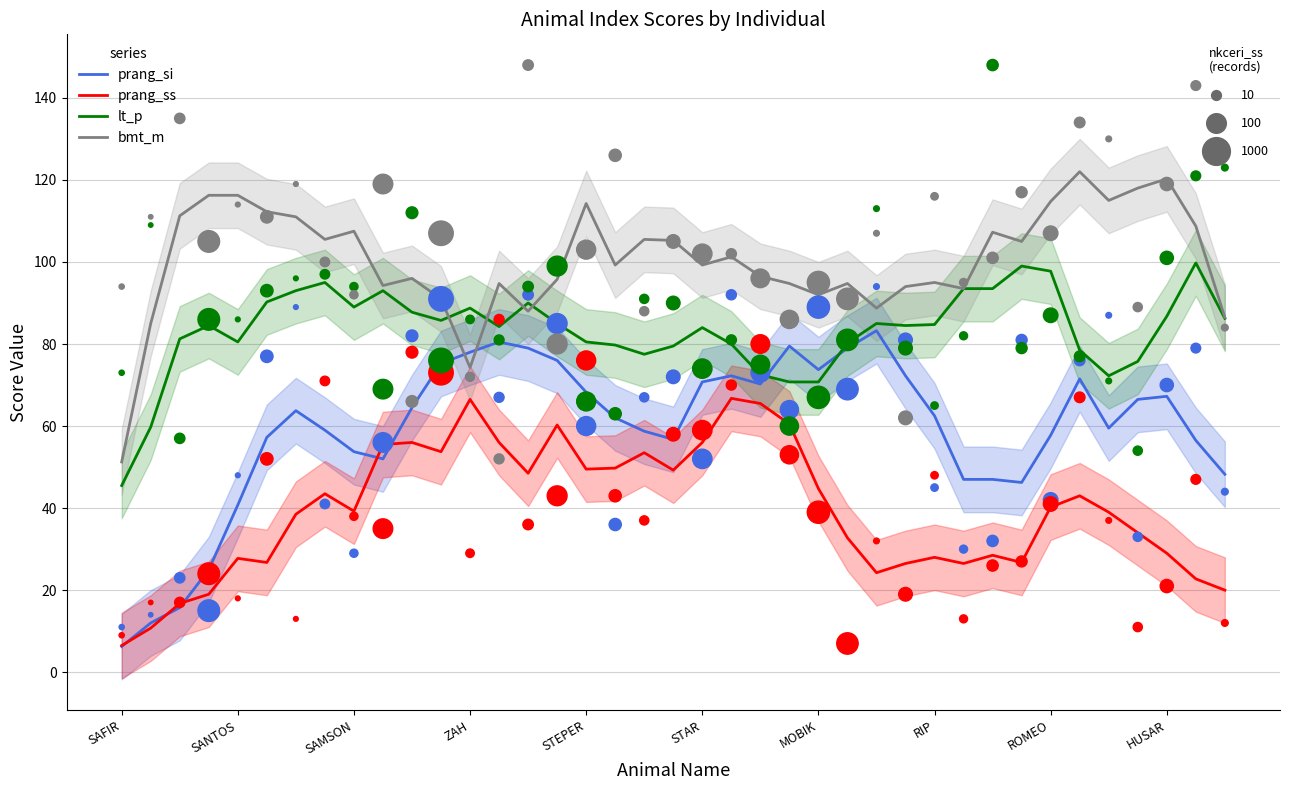

Which series has the largest total across all categories?

bmt_m